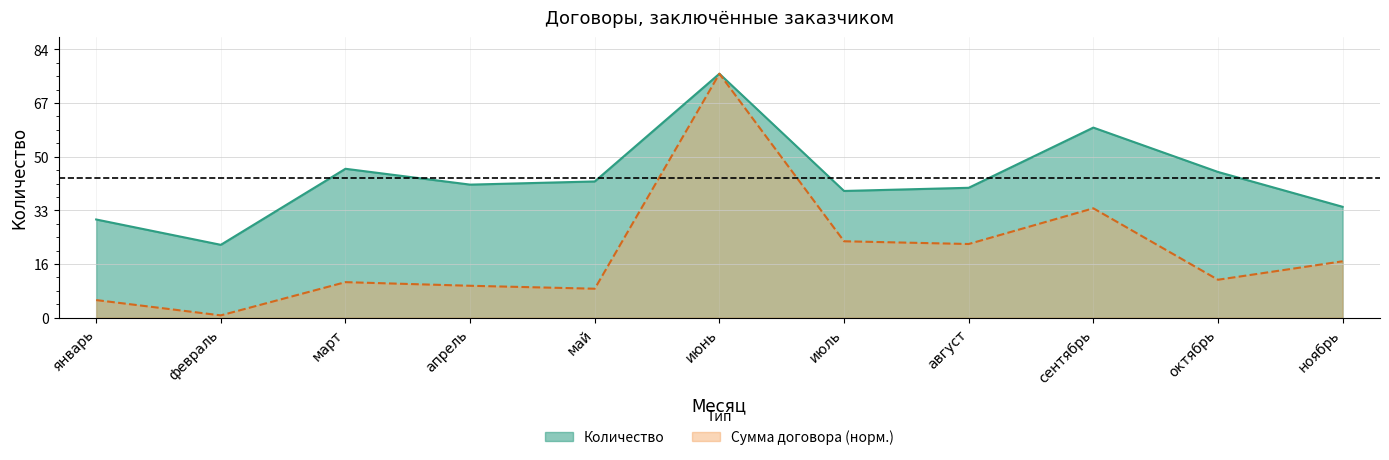

What are all the series names shown in the legend?

Количество, Сумма договора (норм.)